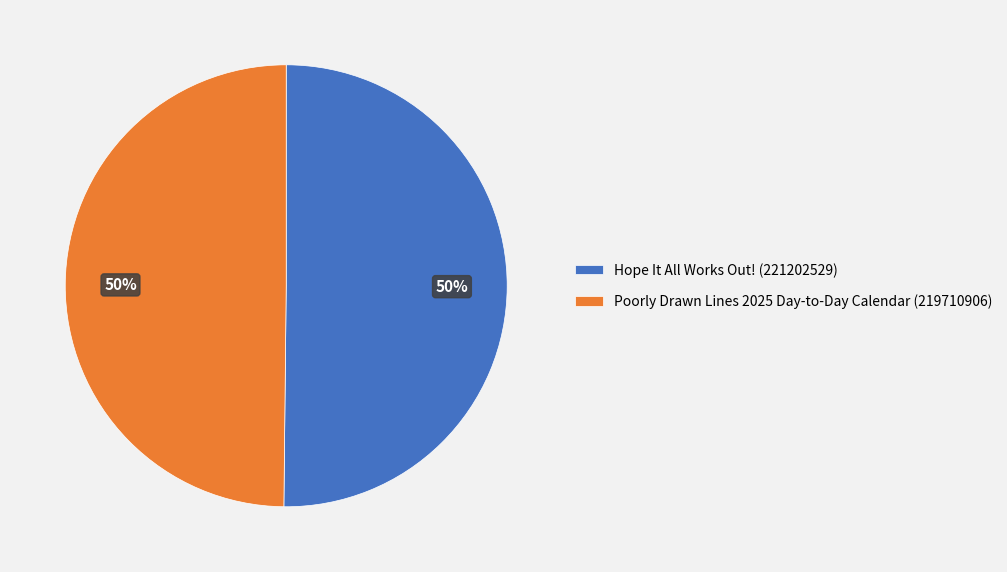

What percentage is the Hope It All Works Out! (221202529) slice, to the nearest percent?

50%